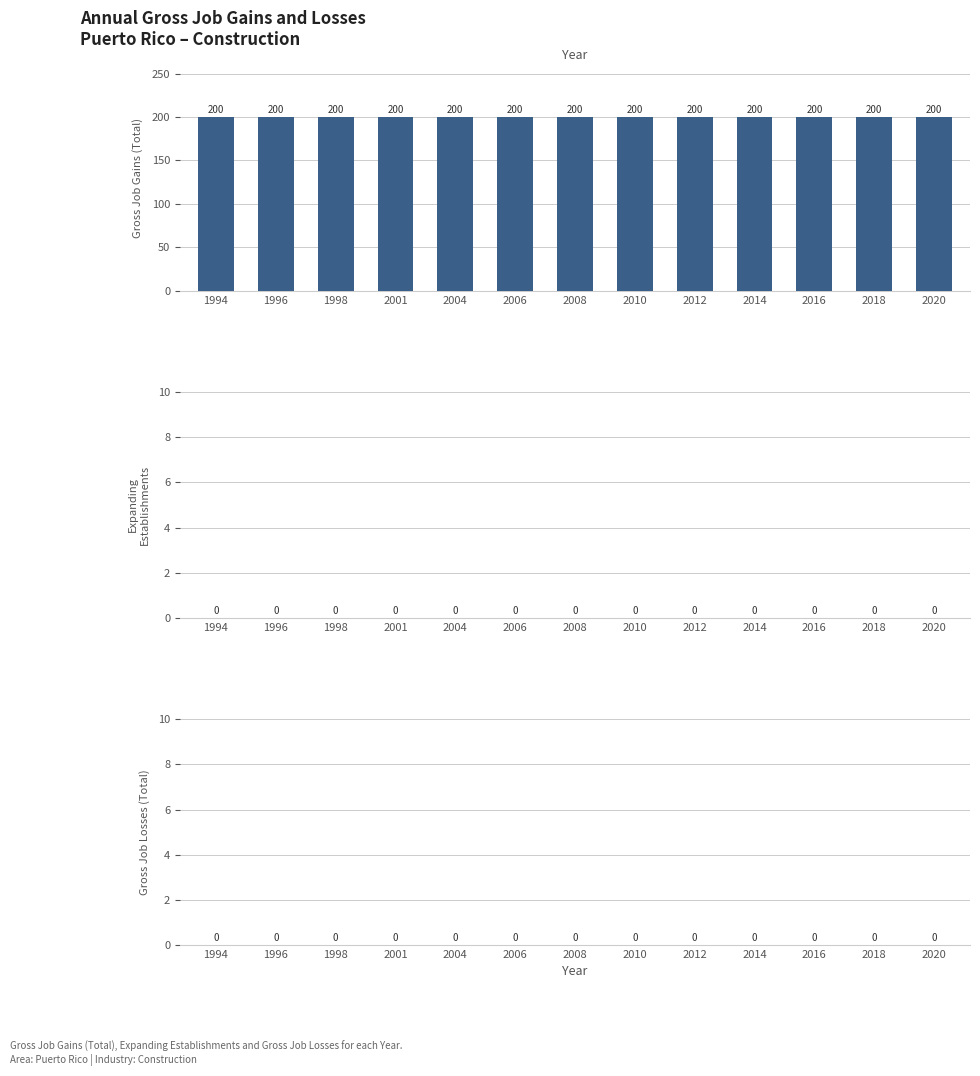

The Expanding
Establishments series shows 0 at 1994. True or false?

True